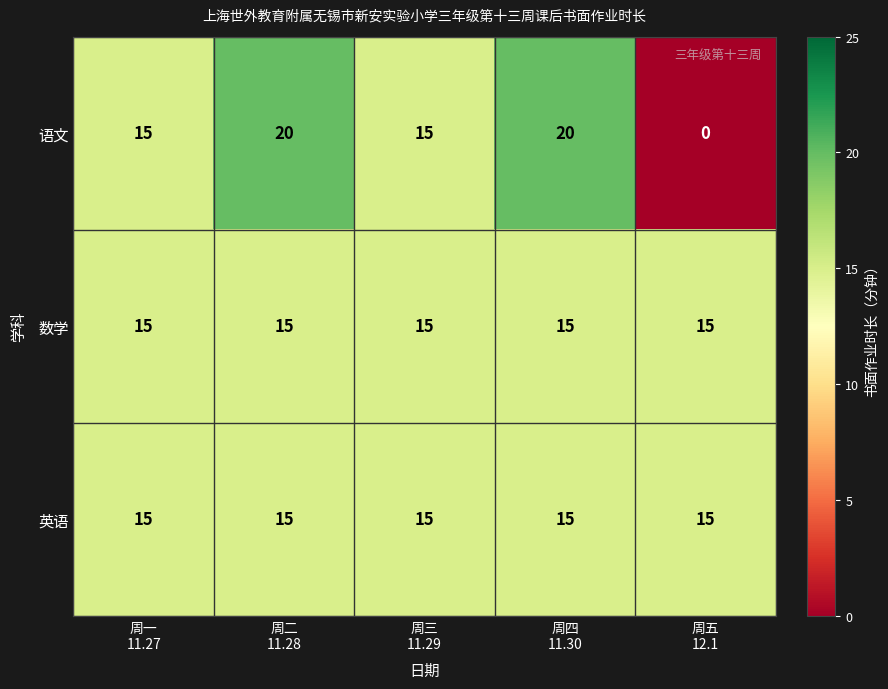

Reading right to left, list all the values displayed in this chart.

语文: 0	20	15	20	15
数学: 15	15	15	15	15
英语: 15	15	15	15	15